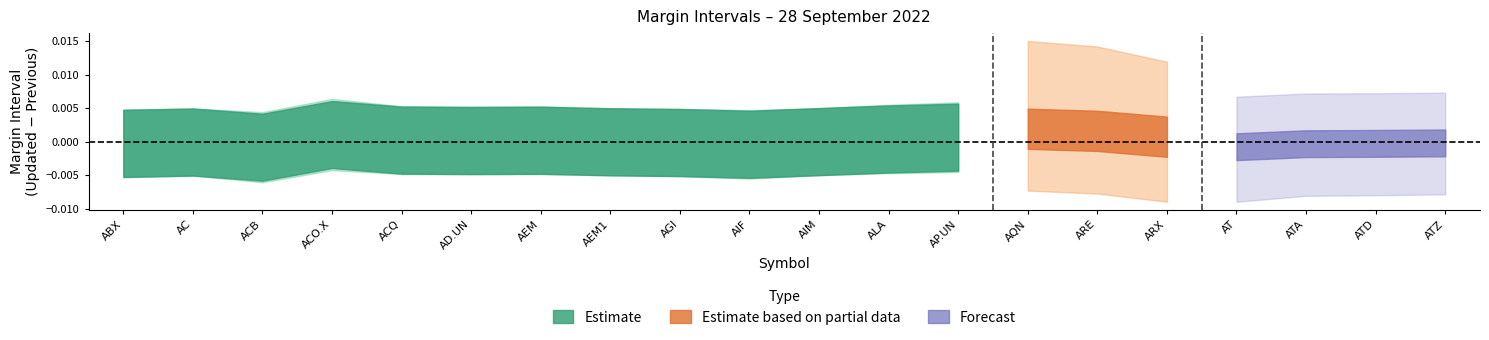

How many series are shown in this chart?

3